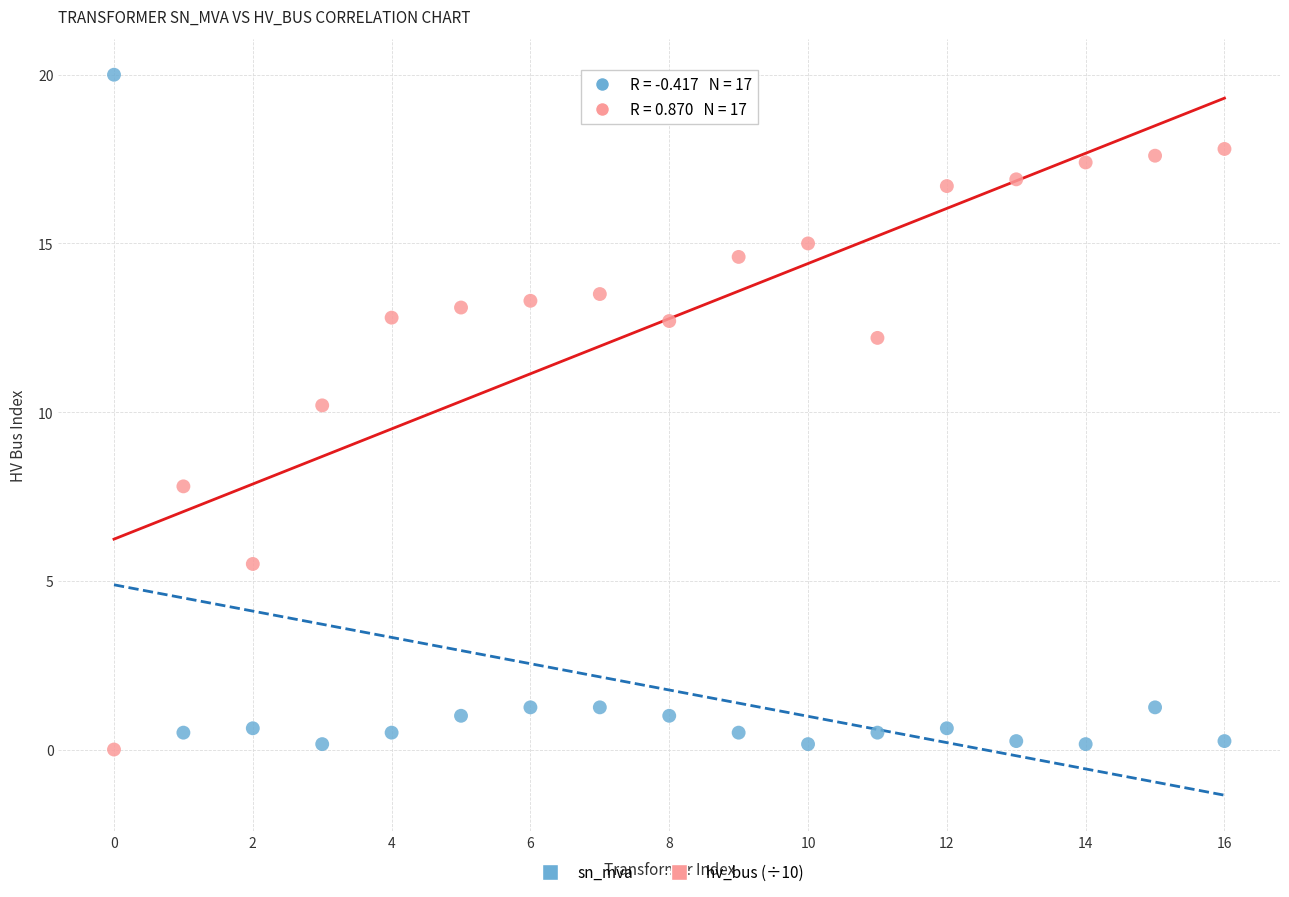

Which series reaches the maximum Y coordinate?

sn_mva